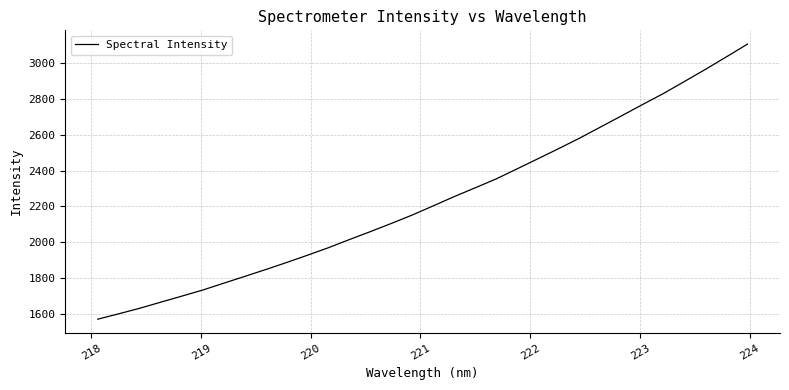

What is the minimum value shown in the chart?

1569.1